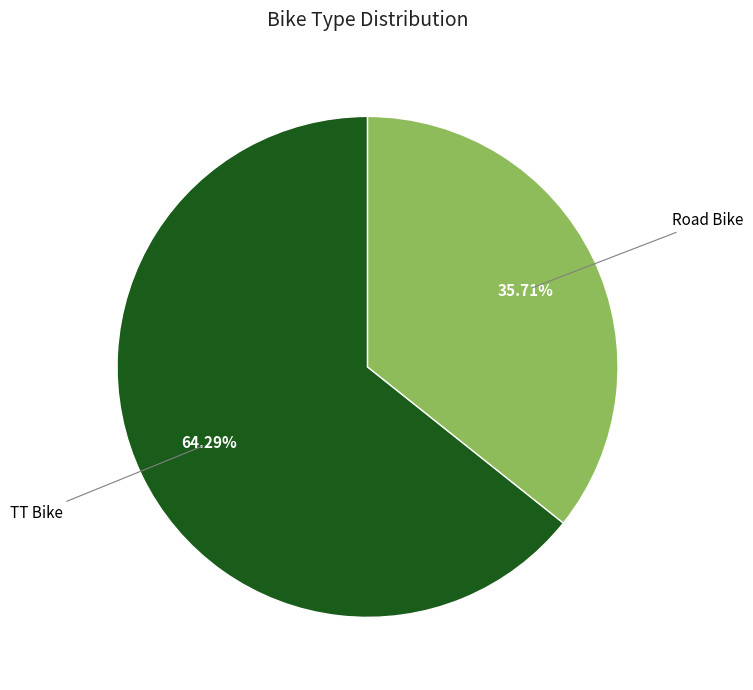

Is there any slice that represents more than half of the pie?

Yes